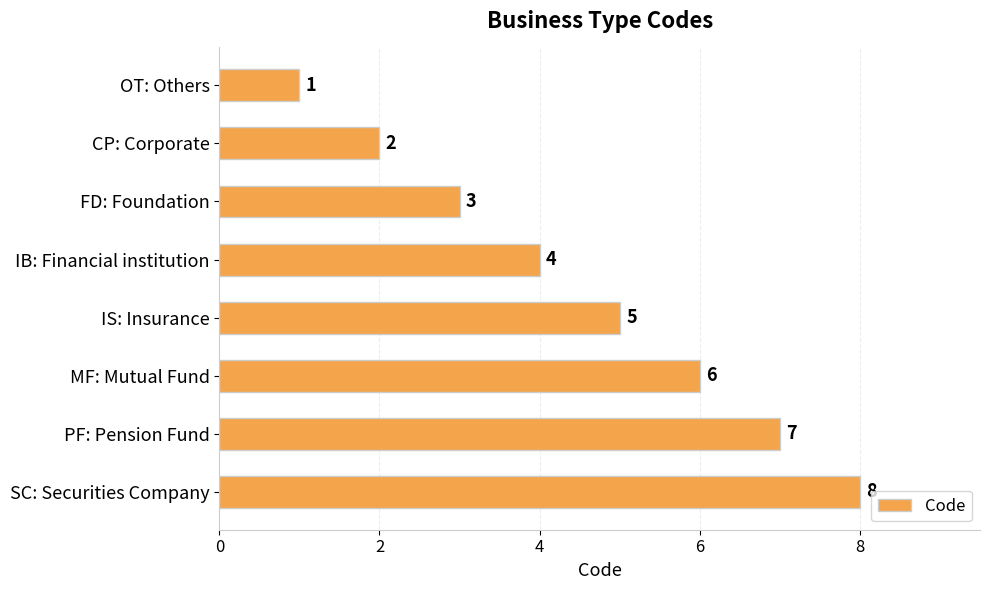

Are the bars grouped side by side (vs. stacked)?

No